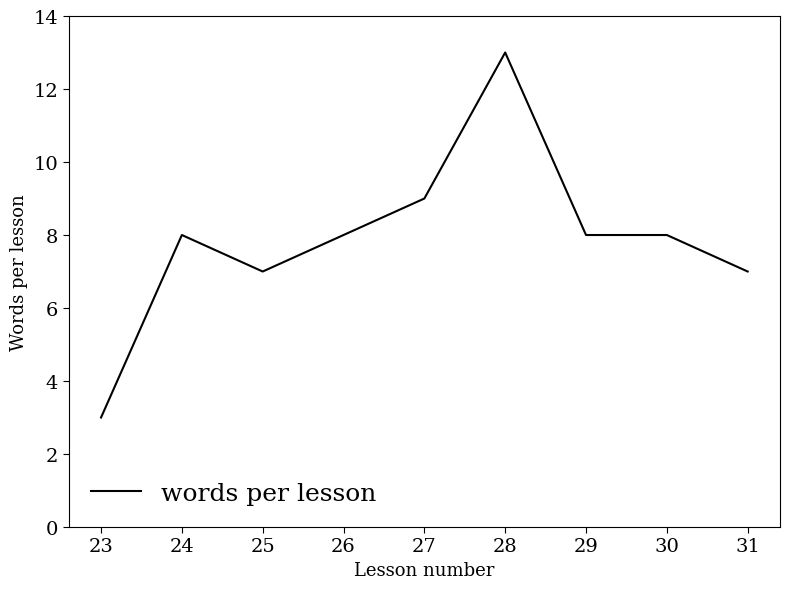

Between 27 and 28, which is larger?

28